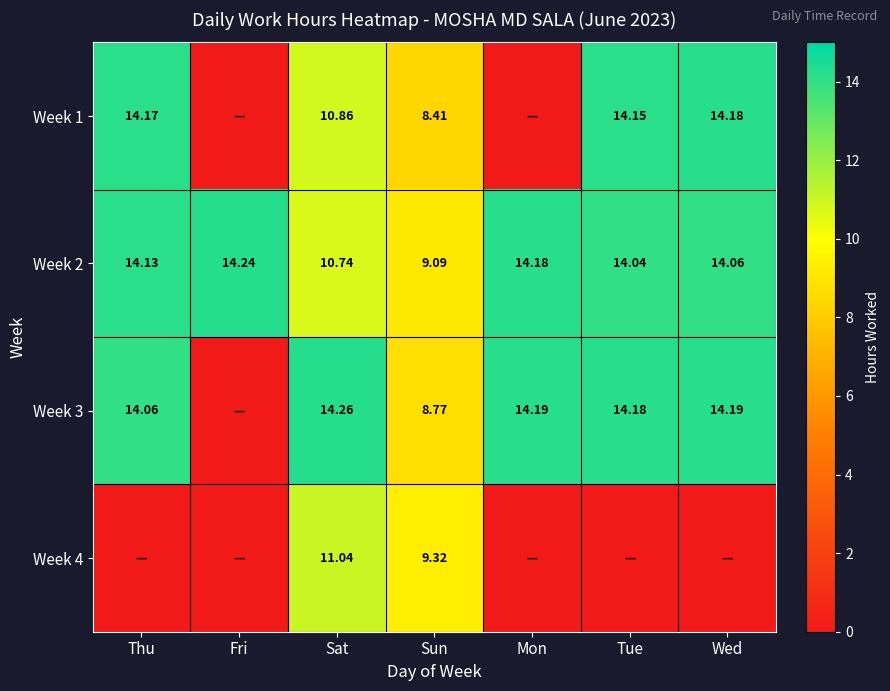

Which category has the lowest value in the Week 2 series?

Sun